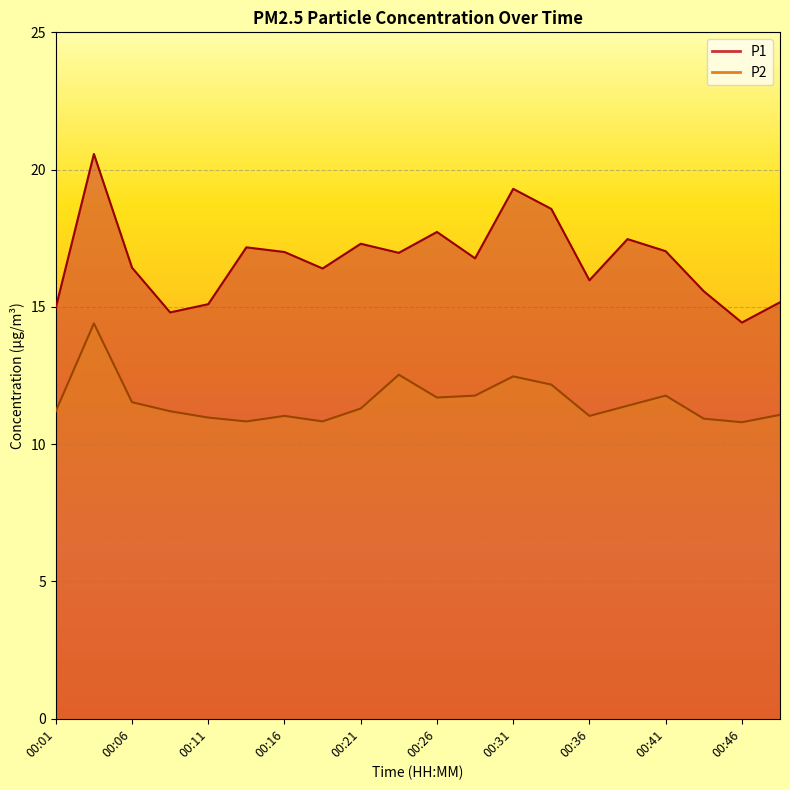

True or false: P1 and P2 intersect in this chart.

False